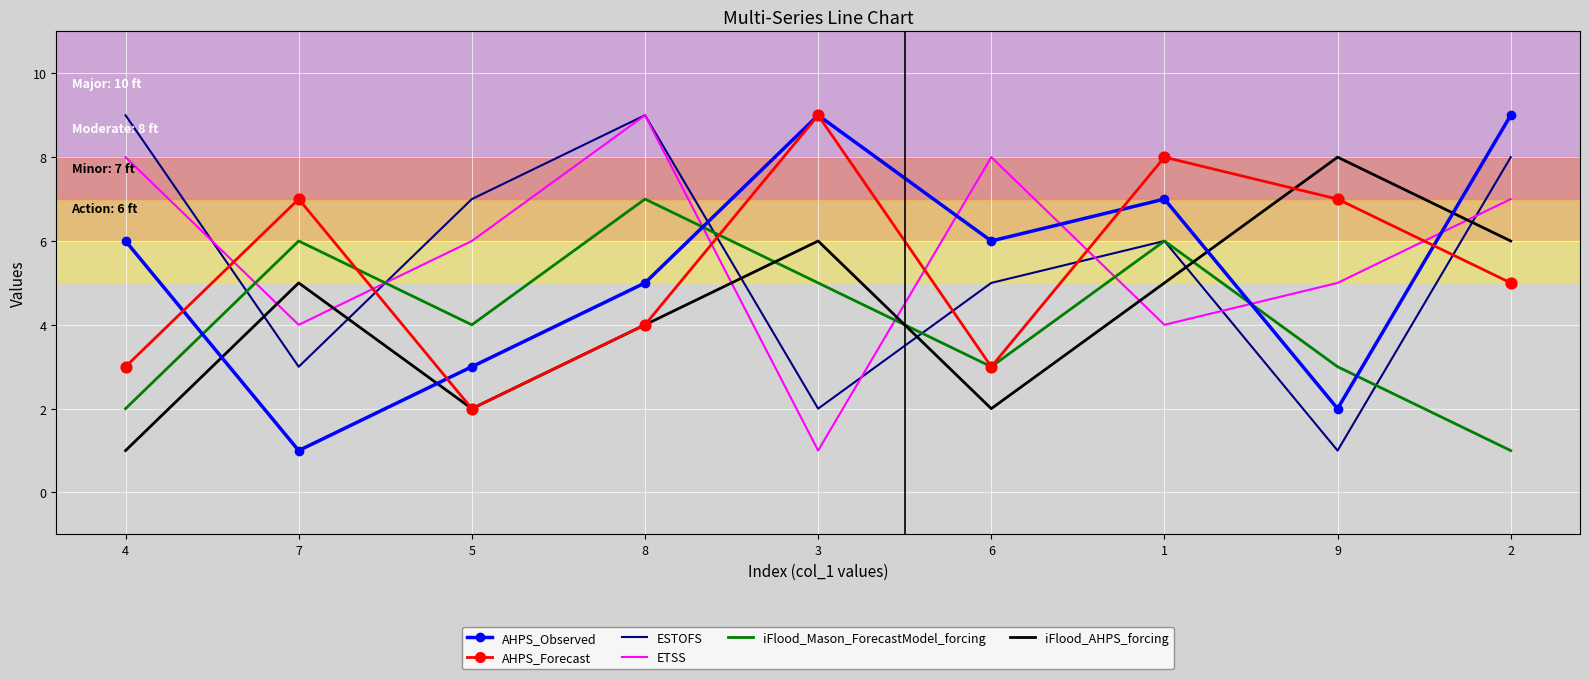

Between 7 and 3, which series saw the biggest shift?

AHPS_Observed